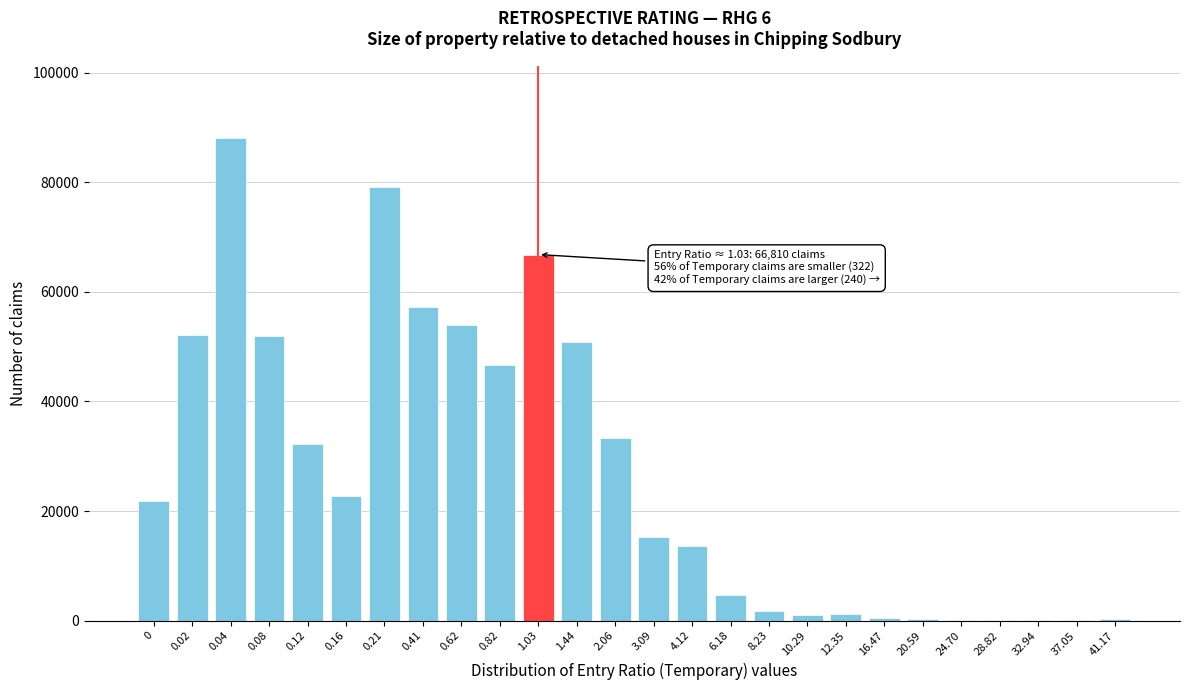

What is the sum of all values?

696009